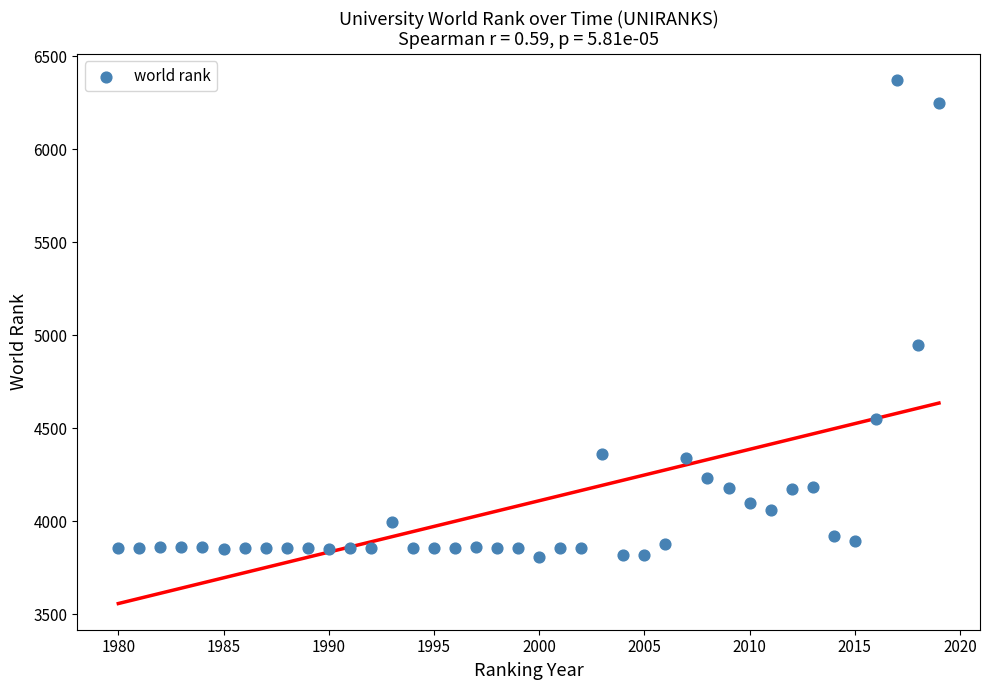

What Y value in the scatter plot is closest to 5091?

4946